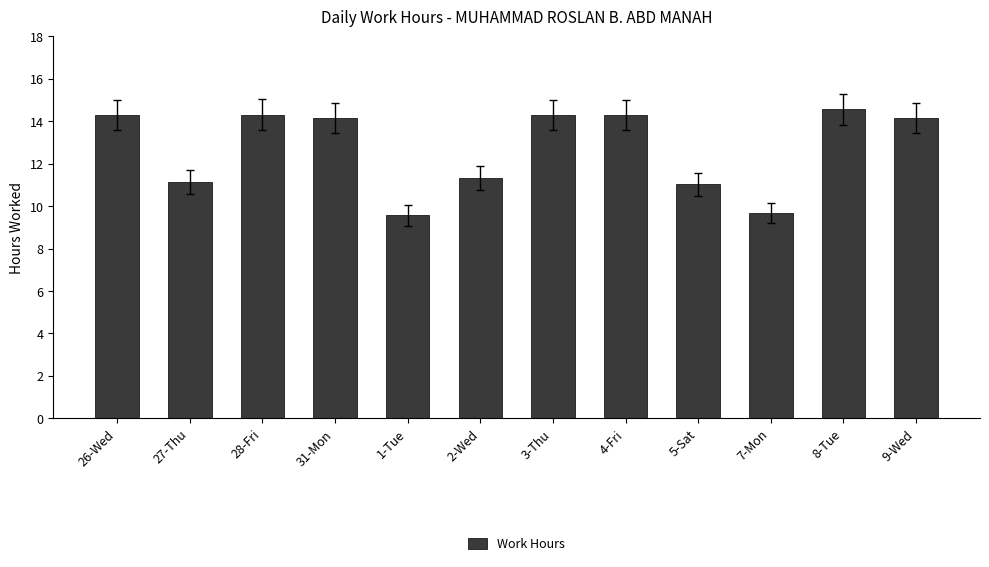

Are the bars horizontal?

No